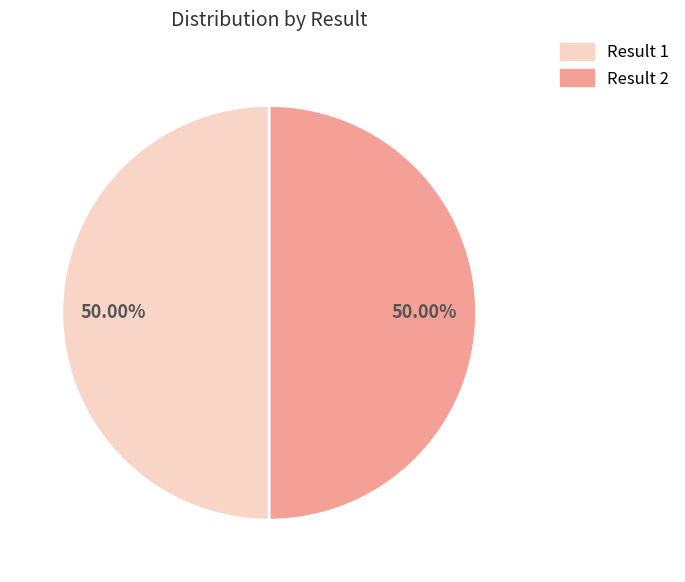

Count the number of slices in the pie.

2